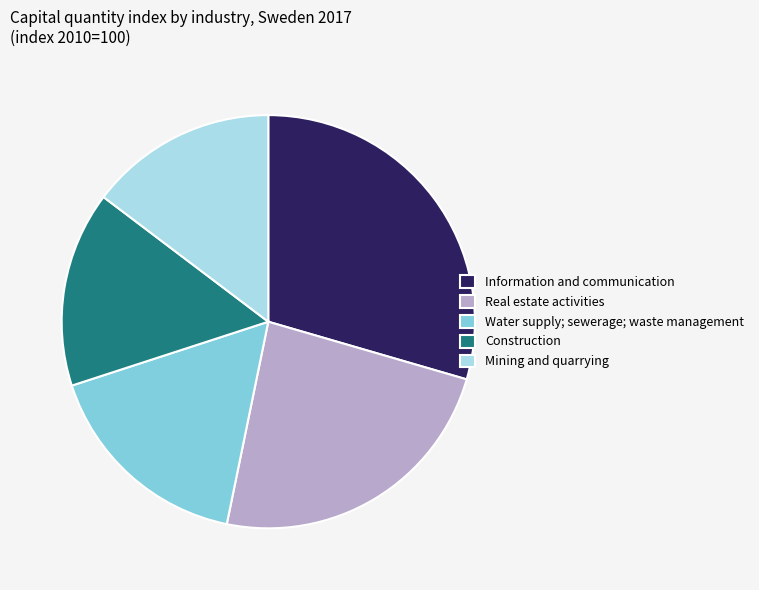

Which slice is the smallest?

Mining and quarrying